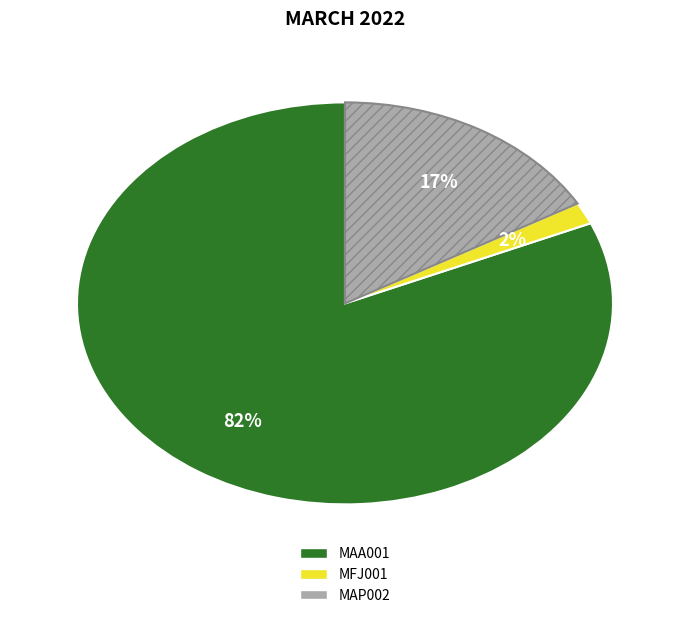

Is the sum of MAP002 and MAA001 greater than half?

Yes